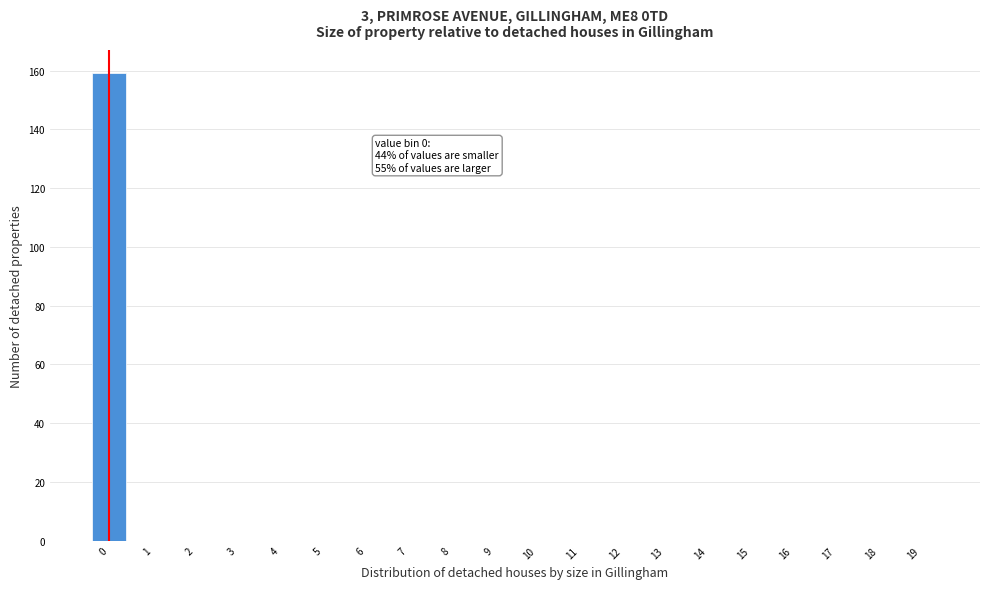

Reading left to right, list all the values displayed in this chart.

0=159	1=0	2=0	3=0	4=0	5=0	6=0	7=0	8=0	9=0	10=0	11=0	12=0	13=0	14=0	15=0	16=0	17=0	18=0	19=0